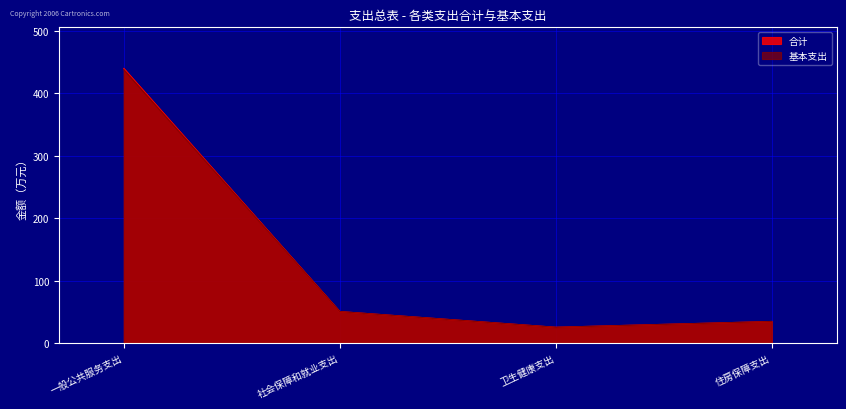

True or false: 合计 and 基本支出 cross at least once.

False